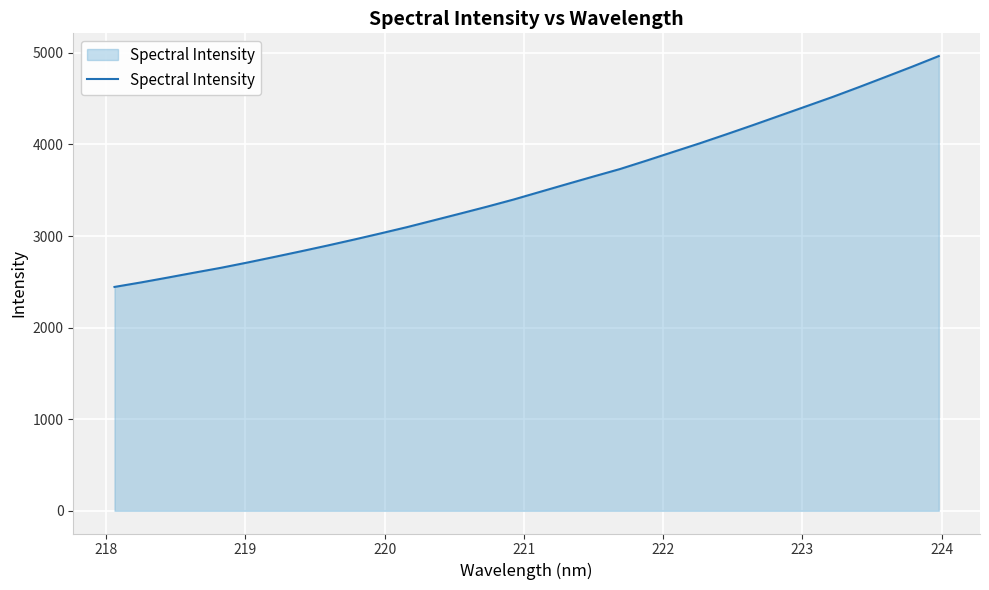

What is the maximum value shown in the chart?

4965.5